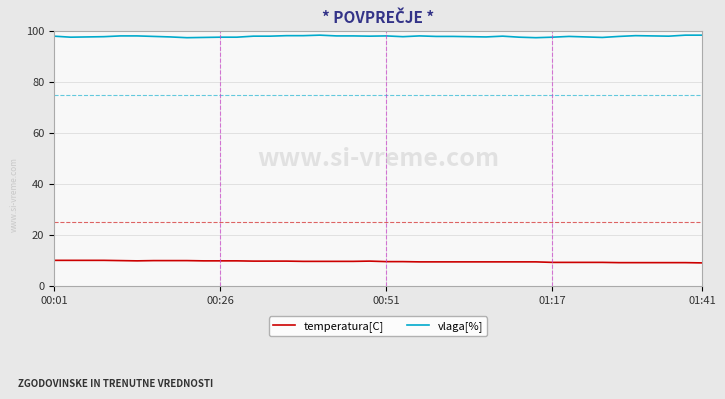

Is this an area chart (filled region under the line)?

No